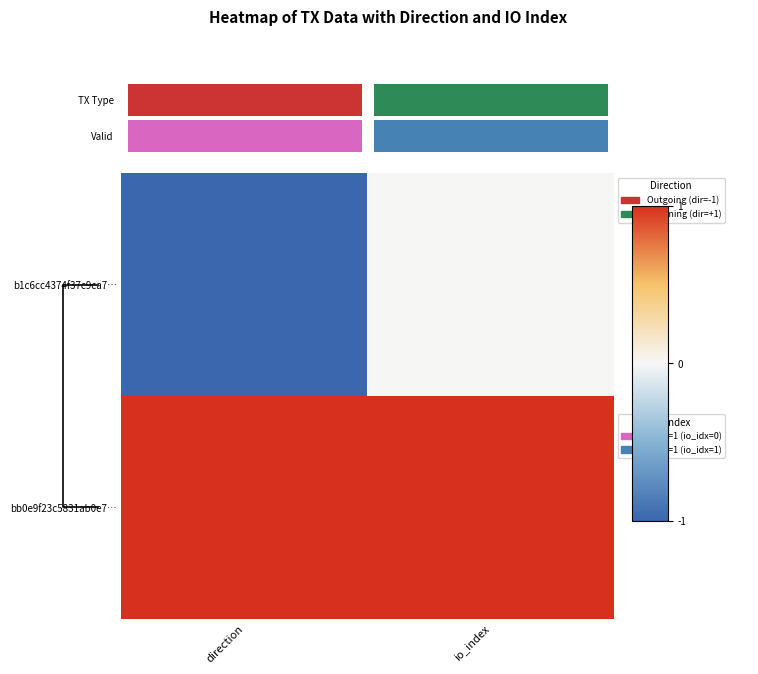

Count the b1c6cc4374f37c9ca7… values in the range -1 to 0.

2